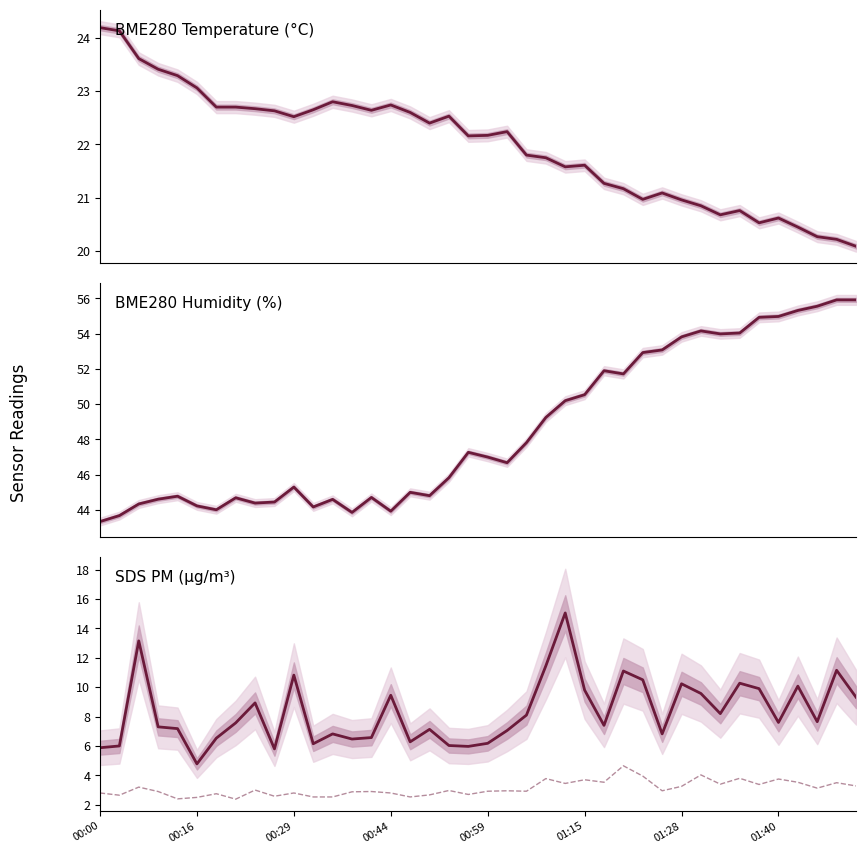

What is the difference between the maximum and minimum values in the SDS_P1 series?

10.3